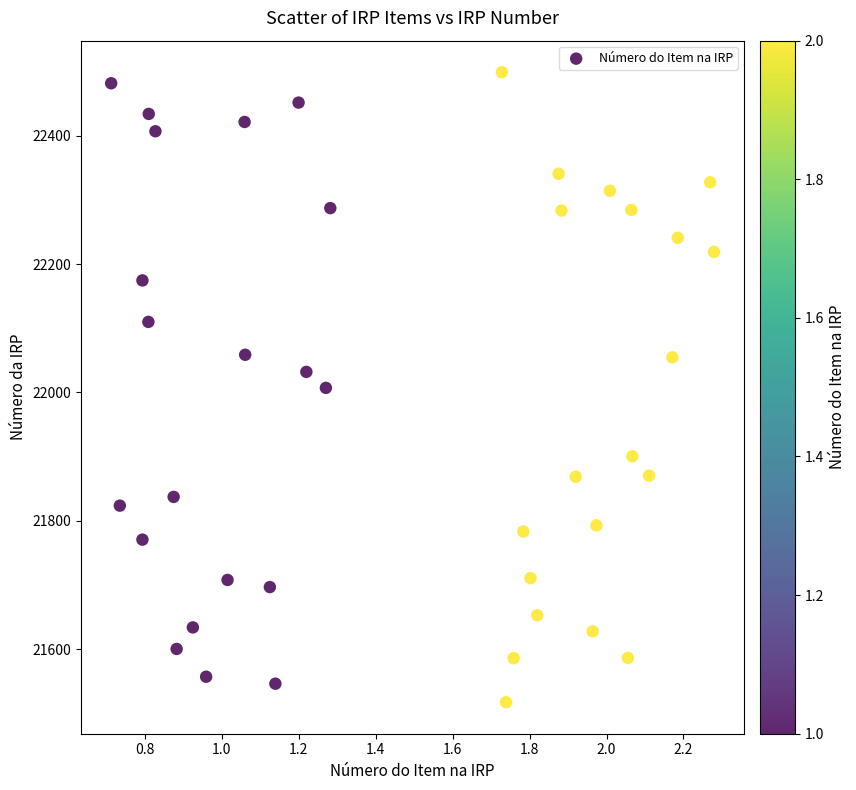

What is the range of X values (max minus min)?

1.6